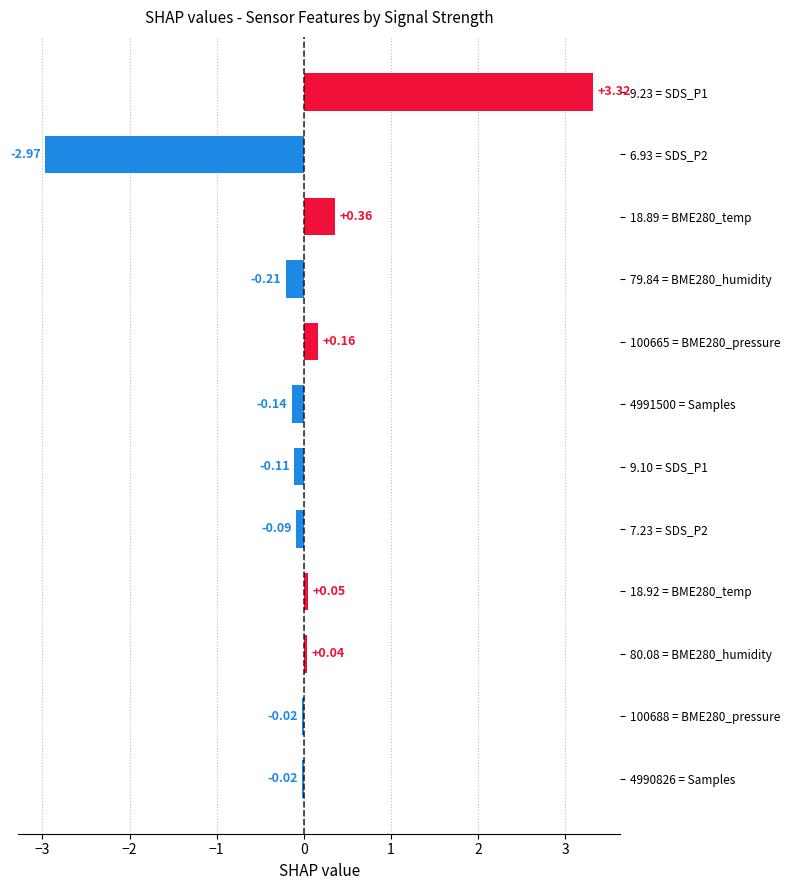

Between 18.92 = BME280_temp and 79.84 = BME280_humidity, which is larger?

18.92 = BME280_temp